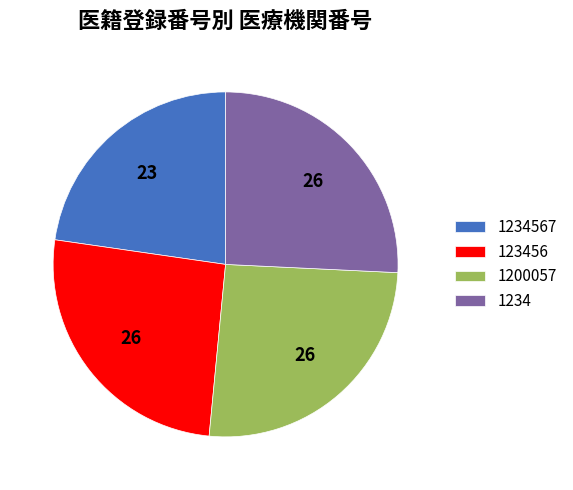

Count the number of slices in the pie.

4